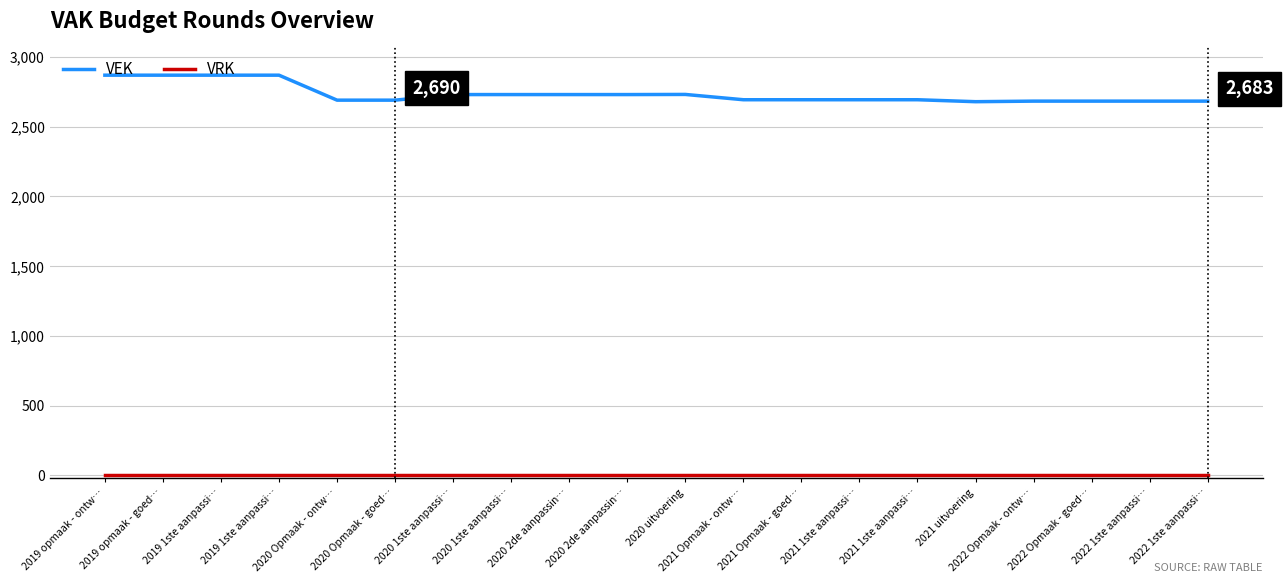

The VRK series shows 0 at 2020 Opmaak - ontw…. True or false?

True